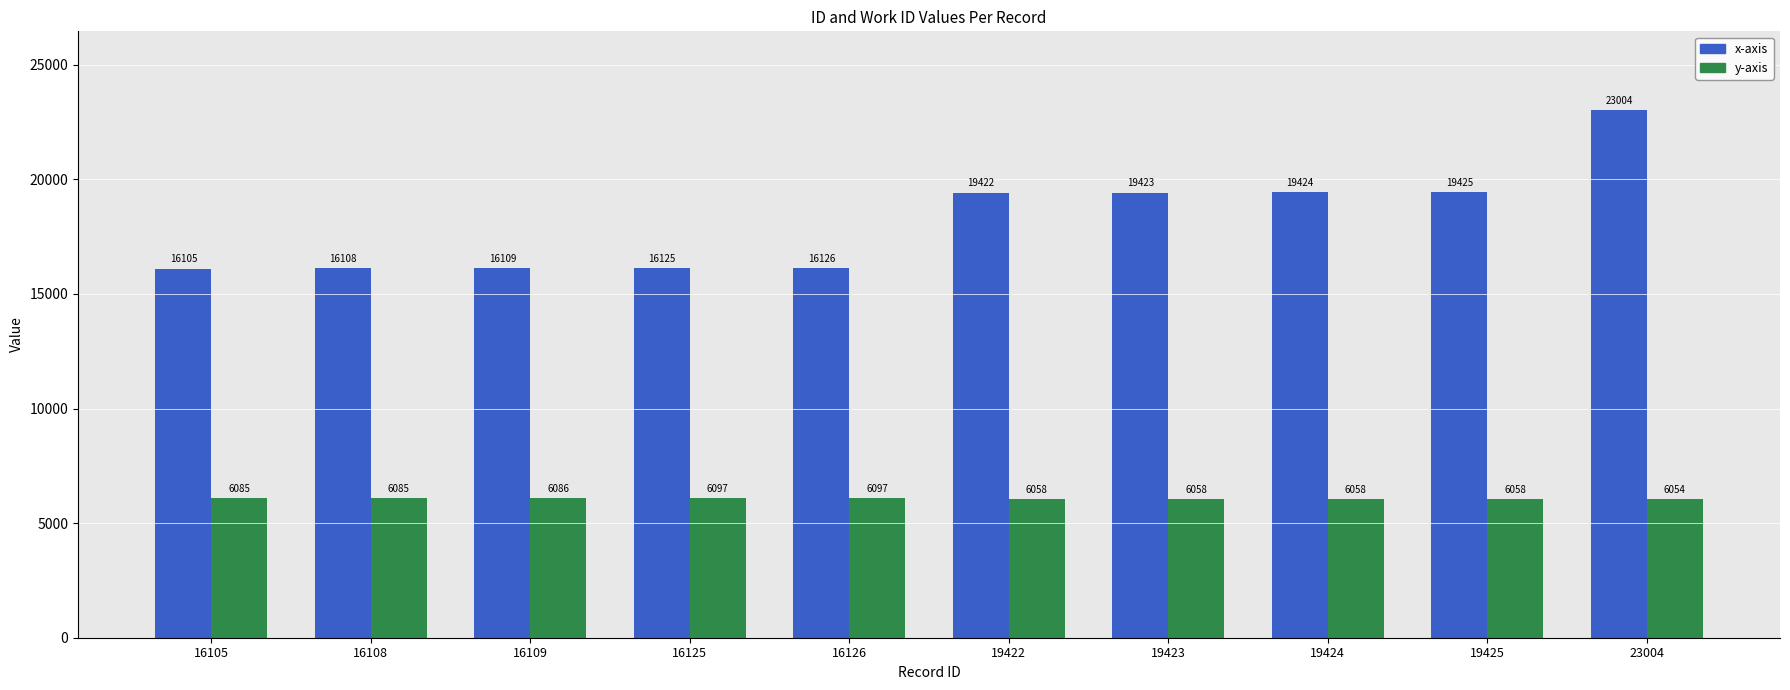

At which label does x-axis reach its minimum?

16105